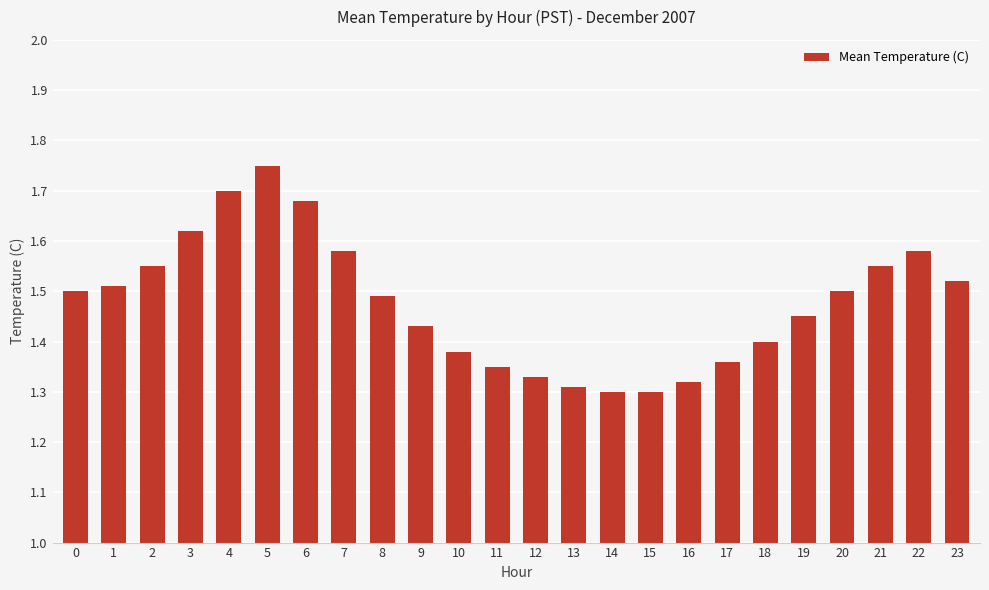

How many values are between 1 and 2?

24